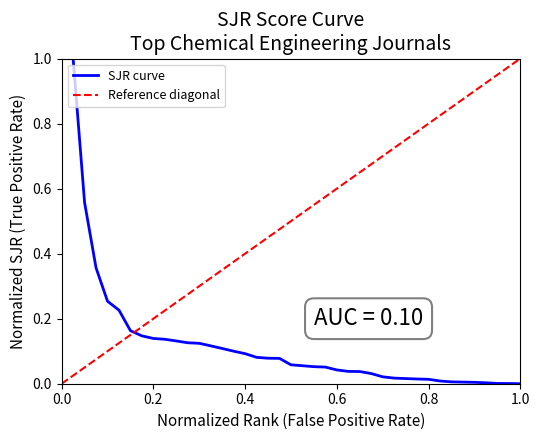

Count the number of data series in this chart.

1